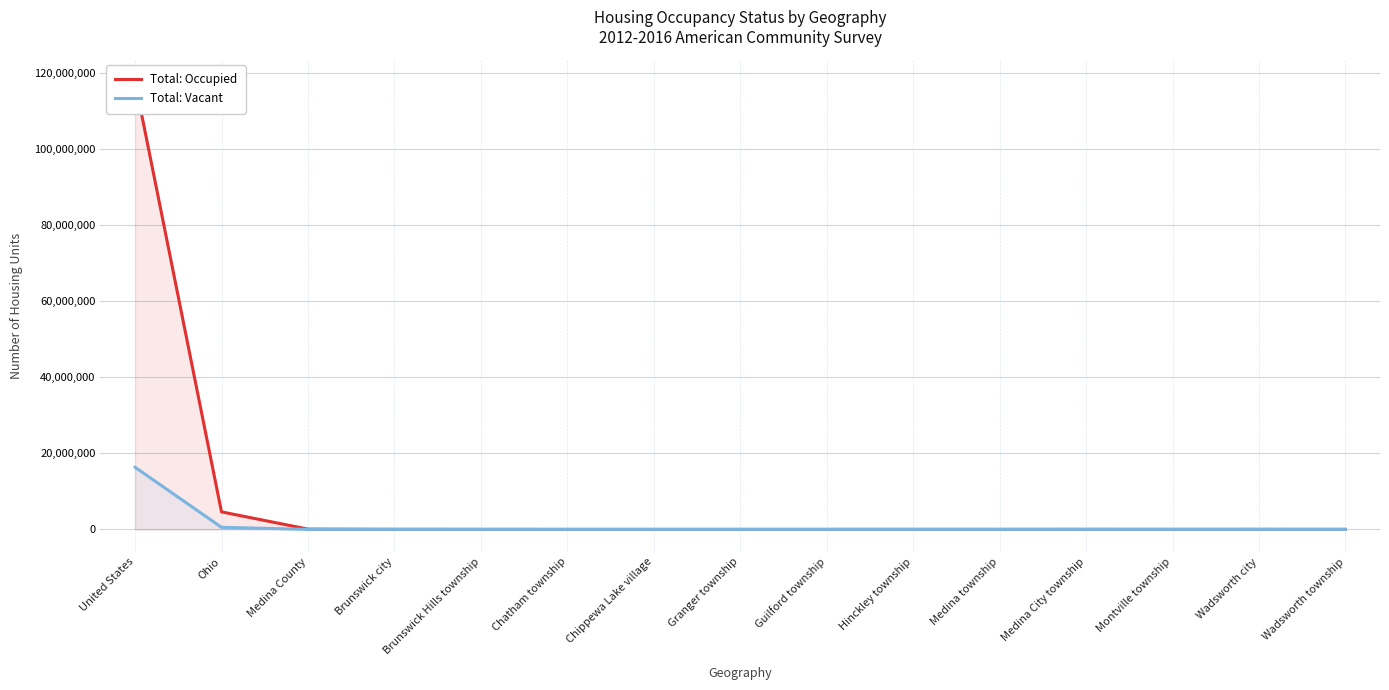

True or false: Total: Occupied and Total: Vacant intersect in this chart.

False